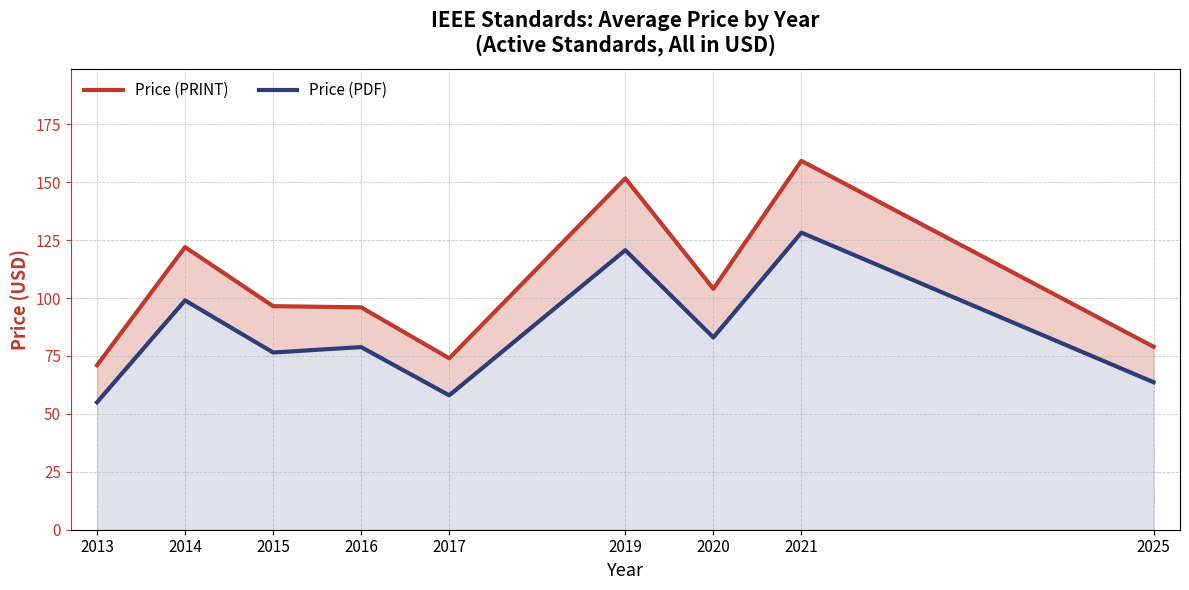

What is the sum of the Price (PDF) values at 2020 and 2014?

182.0